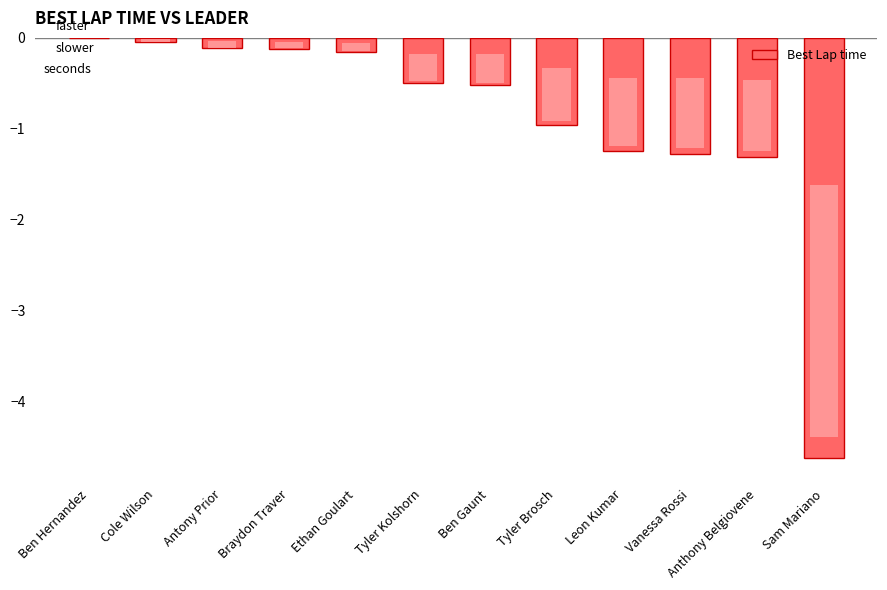

Count the number of categories in the chart.

12